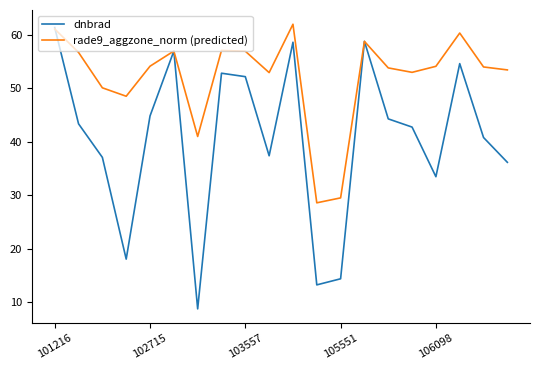

Rank the series by their average value, from highest to lowest.

rade9_aggzone_norm (predicted), dnbrad